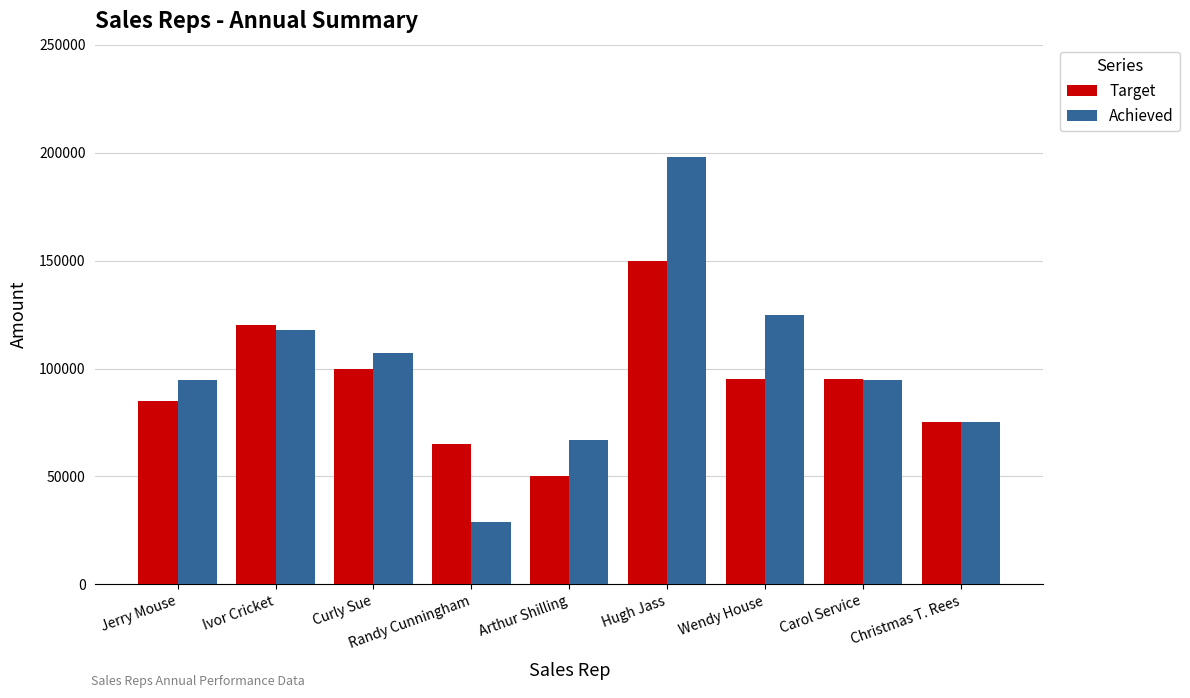

What is the average value of the Achieved series?

100889